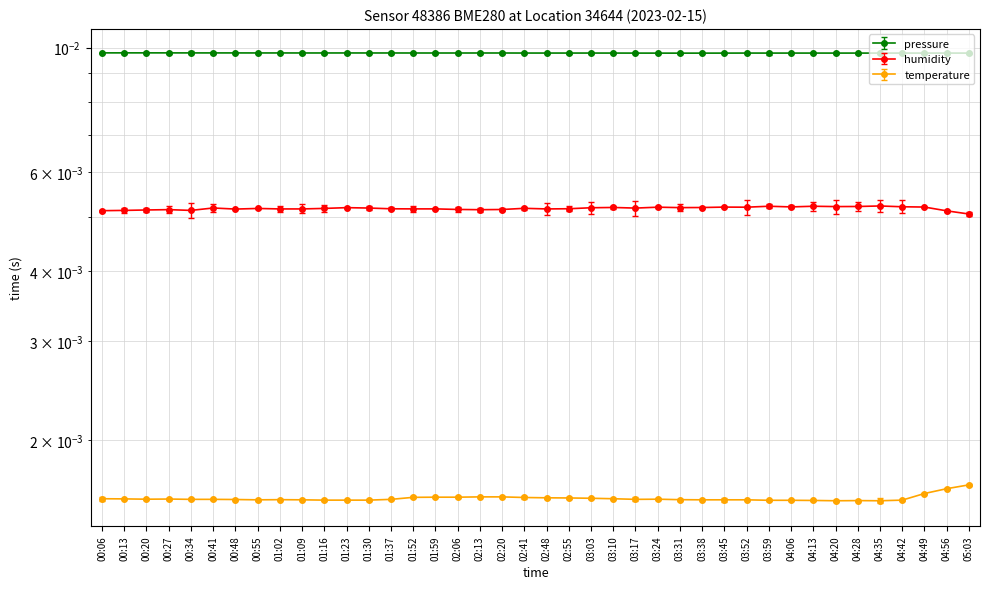

The value of temperature at 02:13 is 0.0. True or false?

True